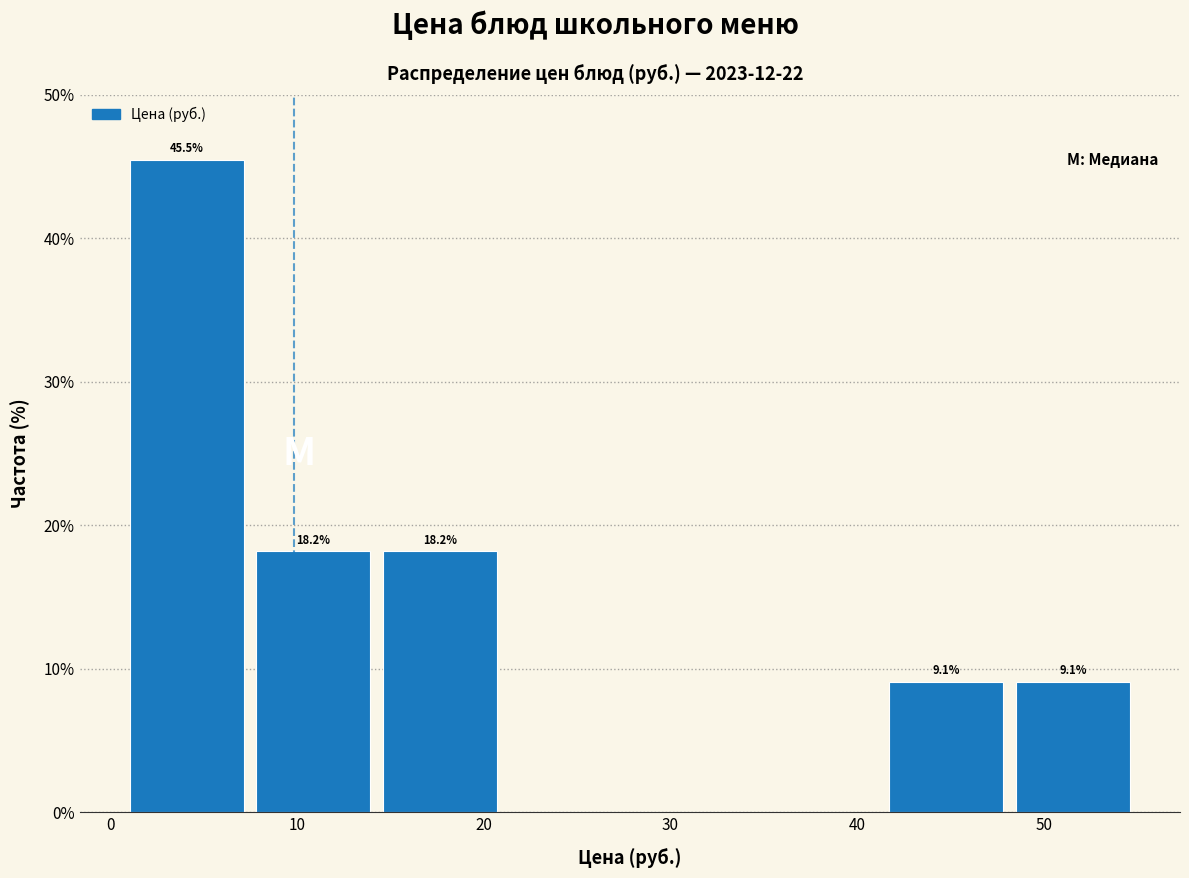

Over which range of the x-axis is the bar tallest?

1 to 8